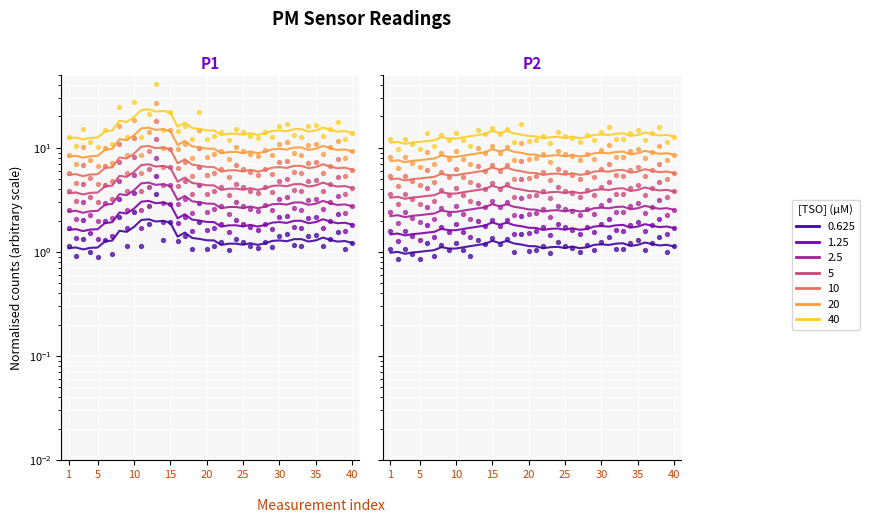

Is the value of P1 at 33 greater than the value of P2 at 34?

Yes